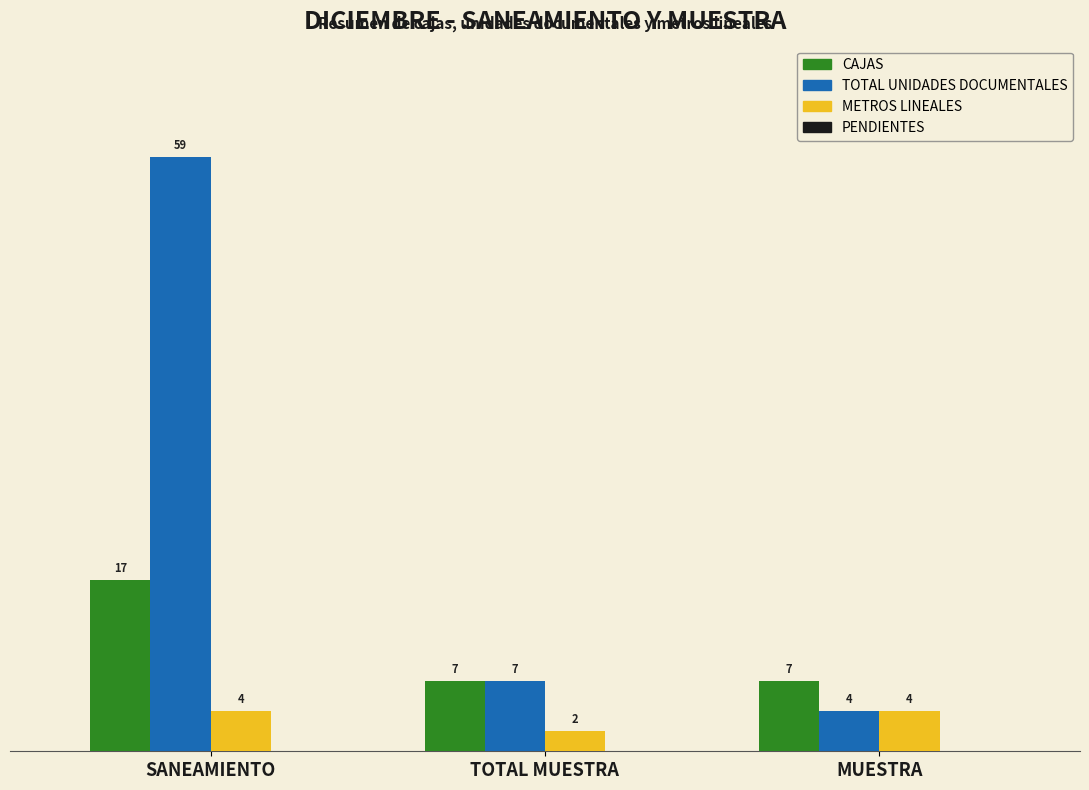

What is the approximate value of CAJAS at MUESTRA?

7